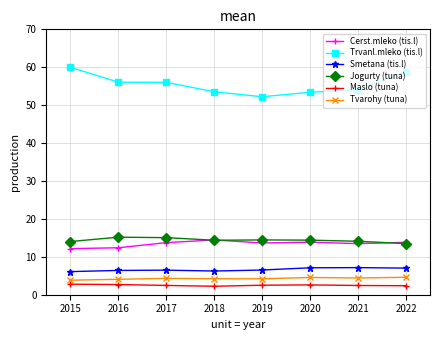

Does the chart display data point markers on the line(s)?

Yes